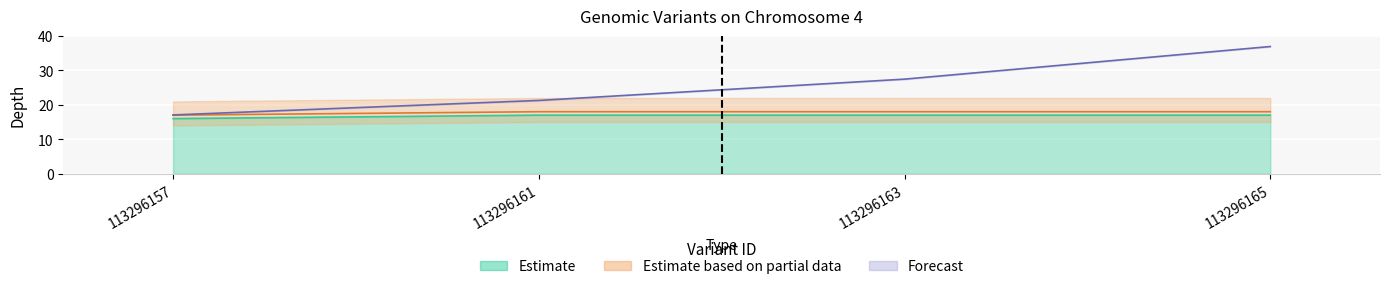

At how many categories does at least one series exceed 32?

1